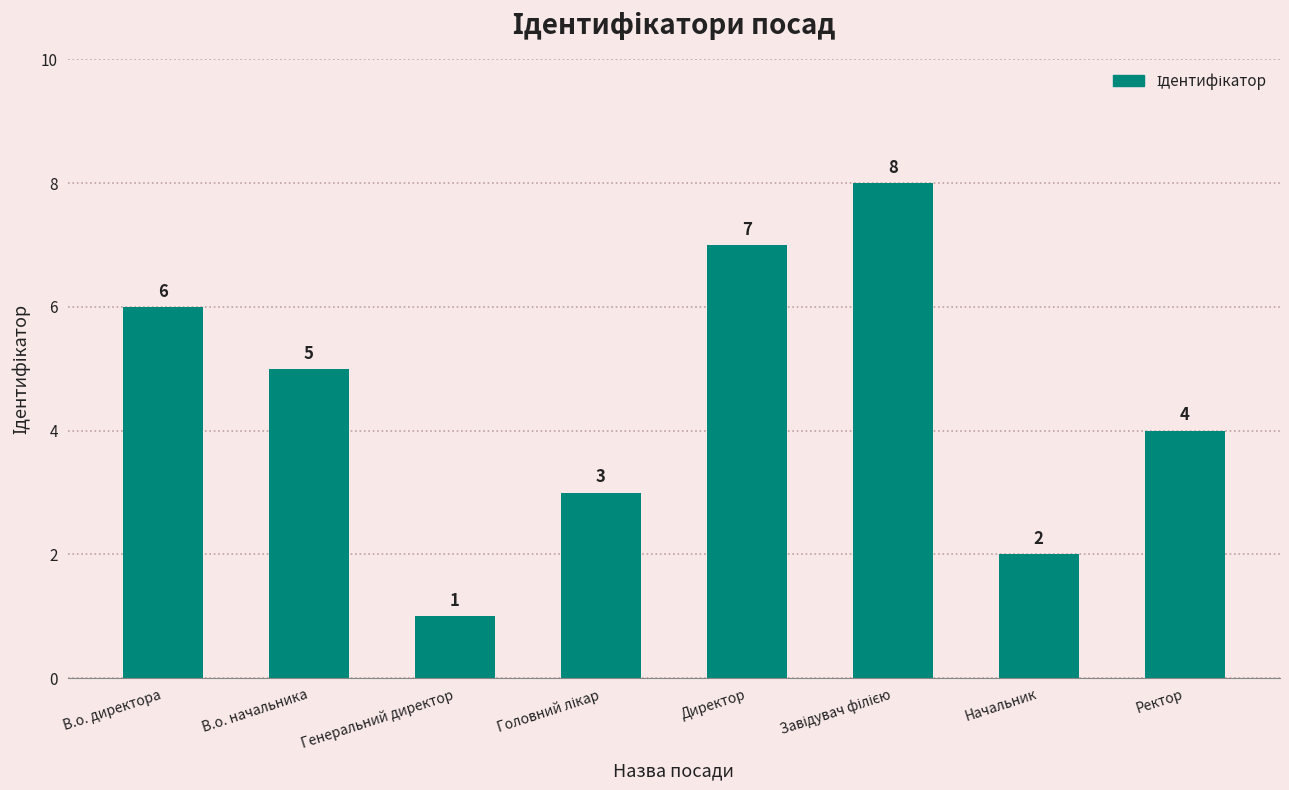

True or false: the data shows 4 at Ректор.

True